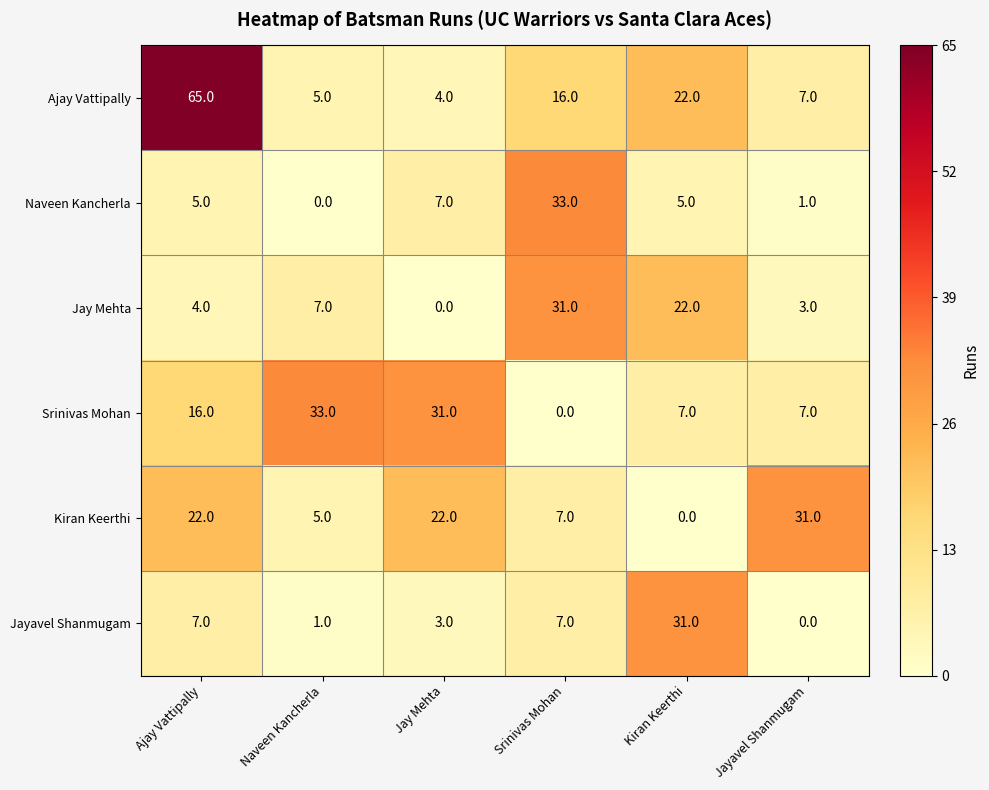

At Ajay Vattipally, list the series in order from largest to smallest.

Ajay Vattipally, Kiran Keerthi, Srinivas Mohan, Jayavel Shanmugam, Naveen Kancherla, Jay Mehta